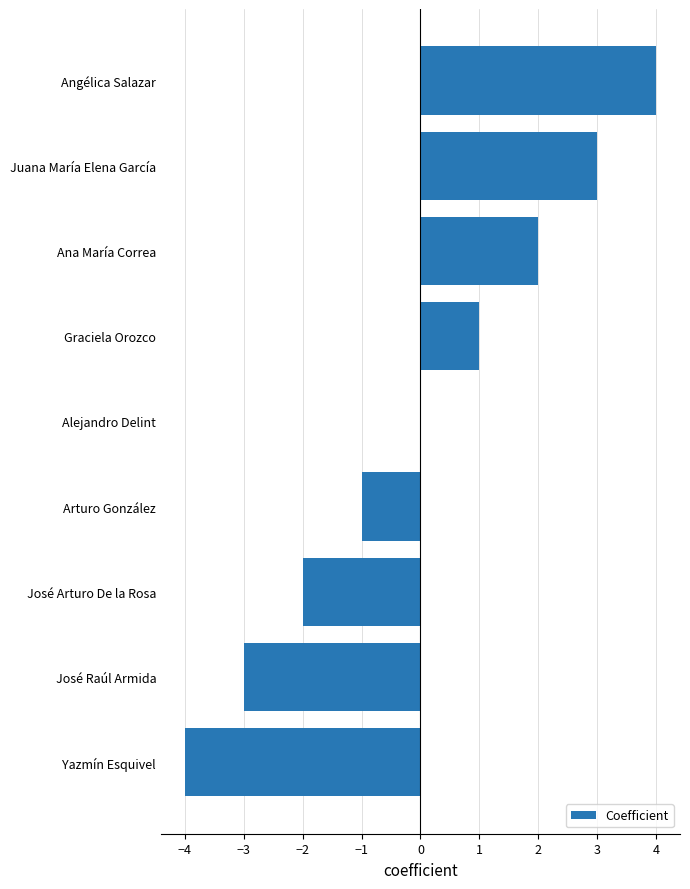

What value does the data have at José Raúl Armida?

-3